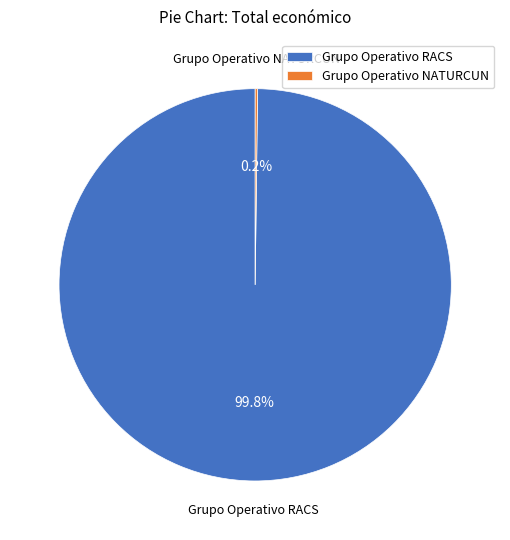

Does Grupo Operativo RACS account for over 50% of the chart?

Yes